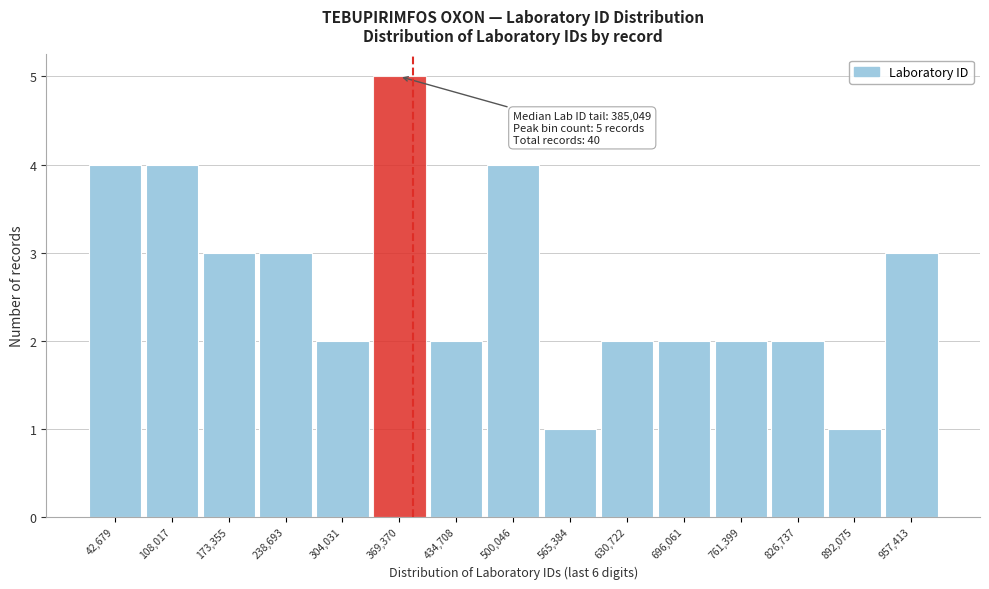

Over which range of the x-axis is the bar tallest?

340000 to 400000